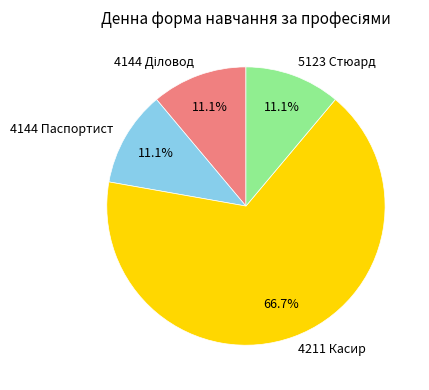

Between 4211 Касир and 5123 Стюард, which is larger?

4211 Касир